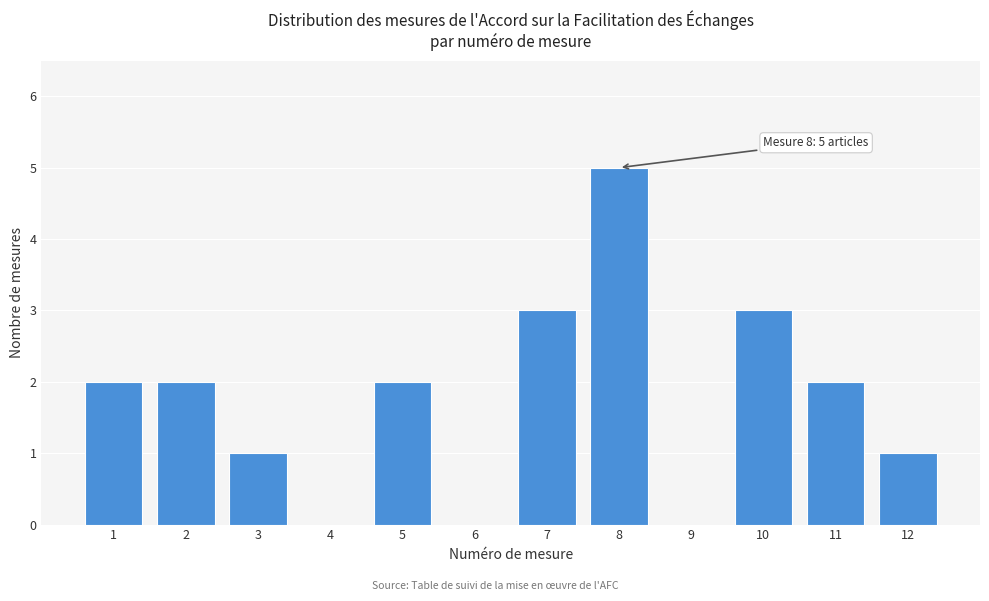

Over which range of the x-axis is the bar tallest?

7.5 to 8.5